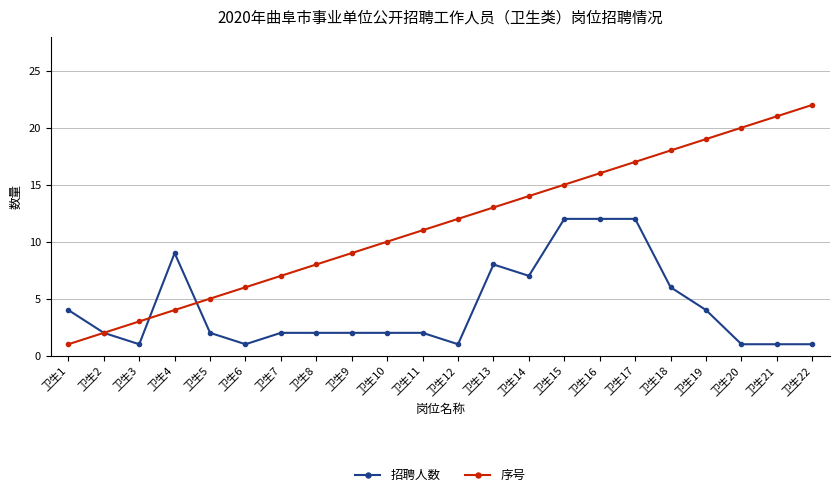

How many distinct data groups are displayed?

2